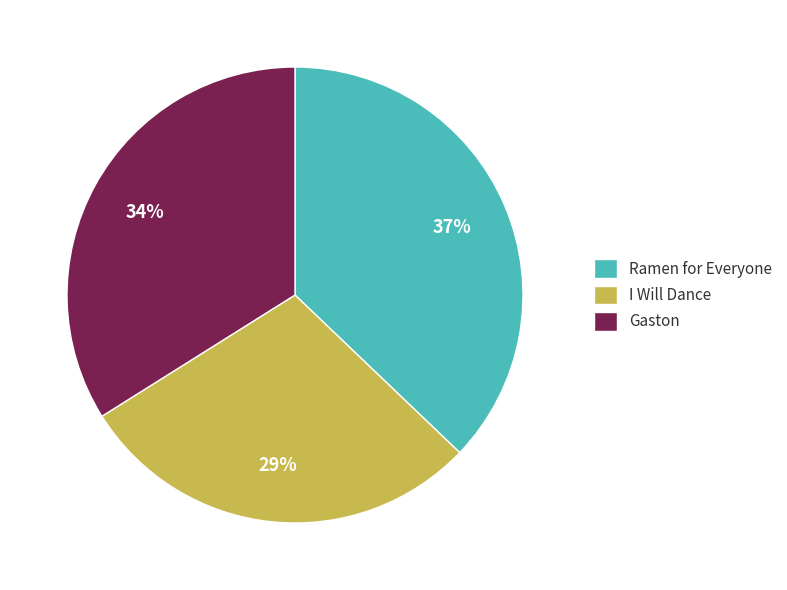

Combined, do Gaston and I Will Dance account for over 50%?

Yes